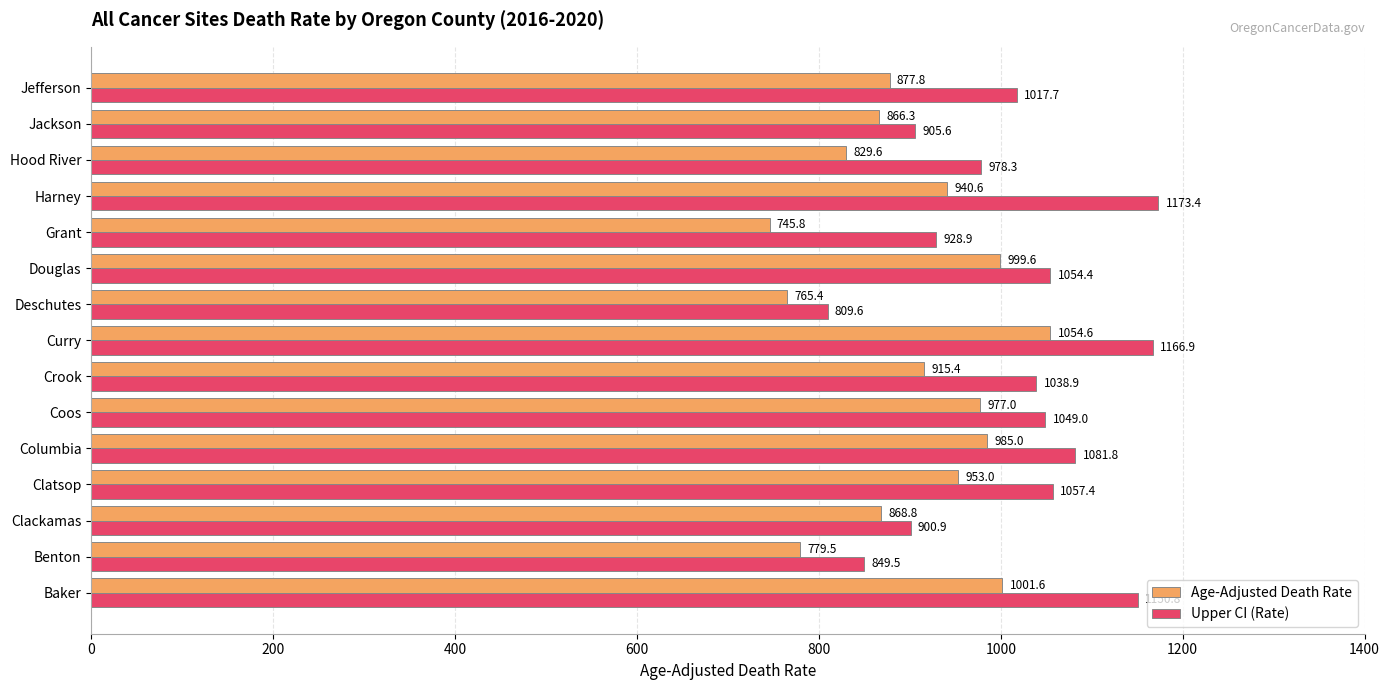

What is the minimum value shown in the chart?

745.8